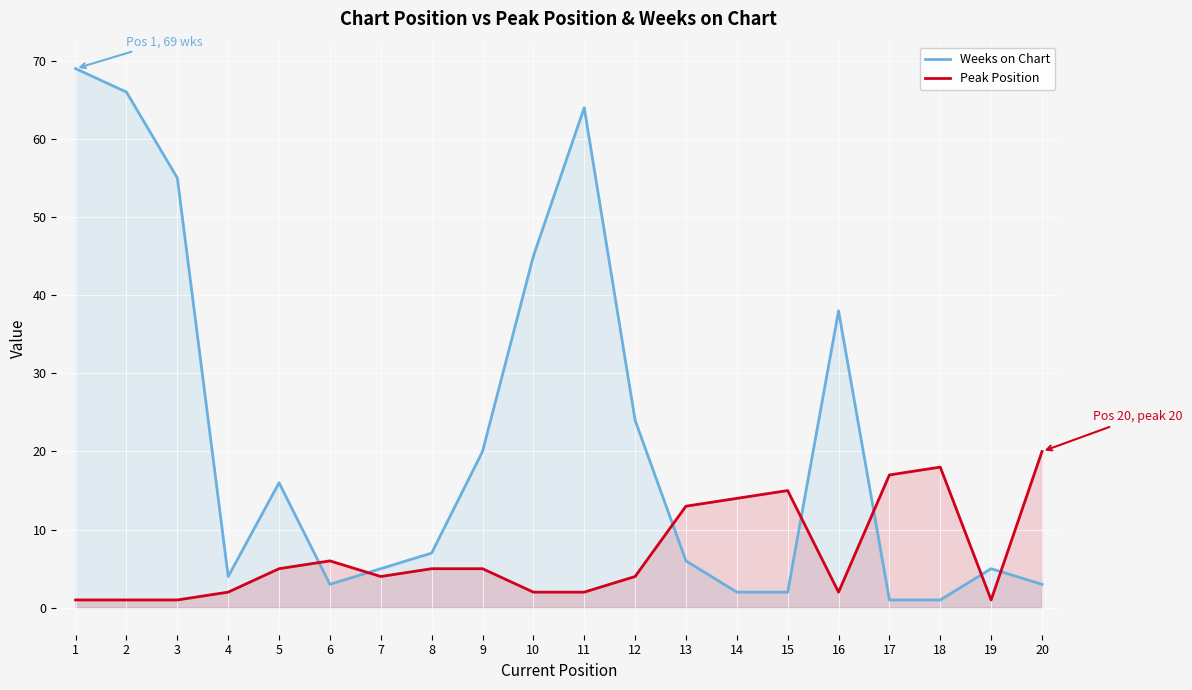

True or false: Weeks on Chart has more than 2 points higher than both neighbors.

True